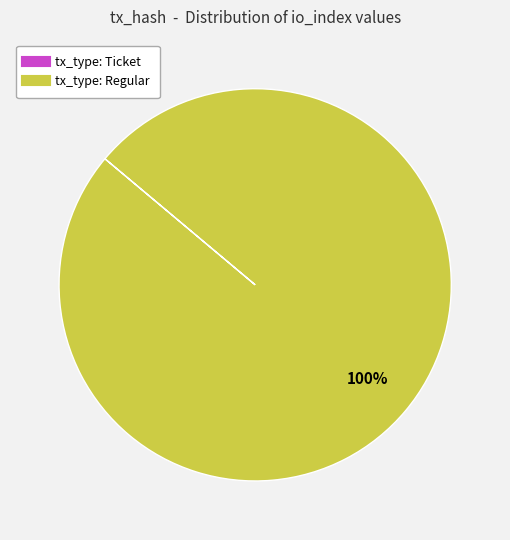

Which category has the biggest portion of the pie?

tx_type: Regular